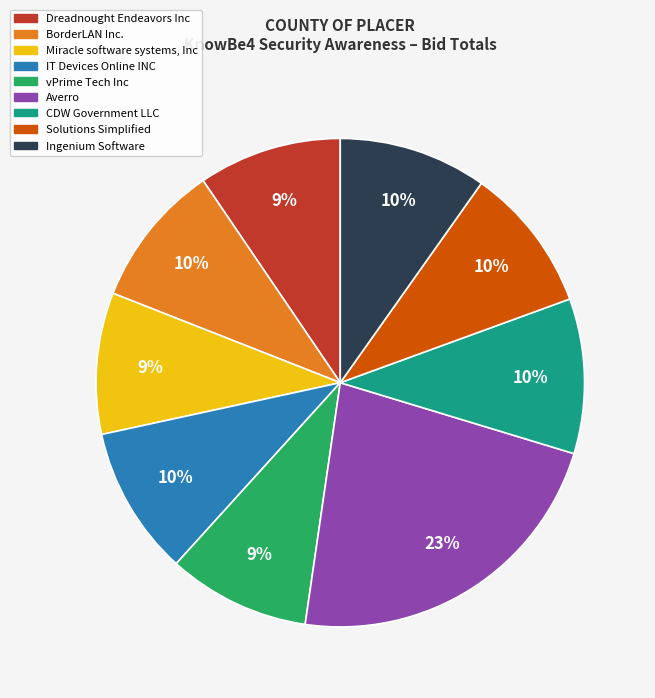

Count the number of slices in the pie.

9